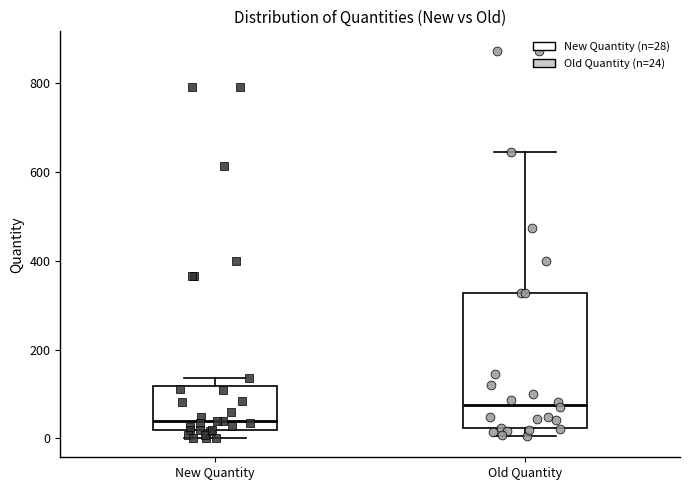

Where is the lower edge of the box for New Quantity on the y-axis? The values are not printed on the chart, so give them approximately, as read against the axis.

20